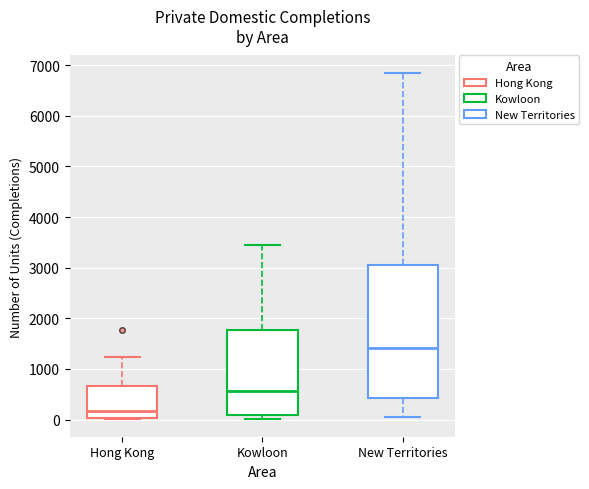

Which box is the tallest, from its lower edge to its upper edge?

New Territories